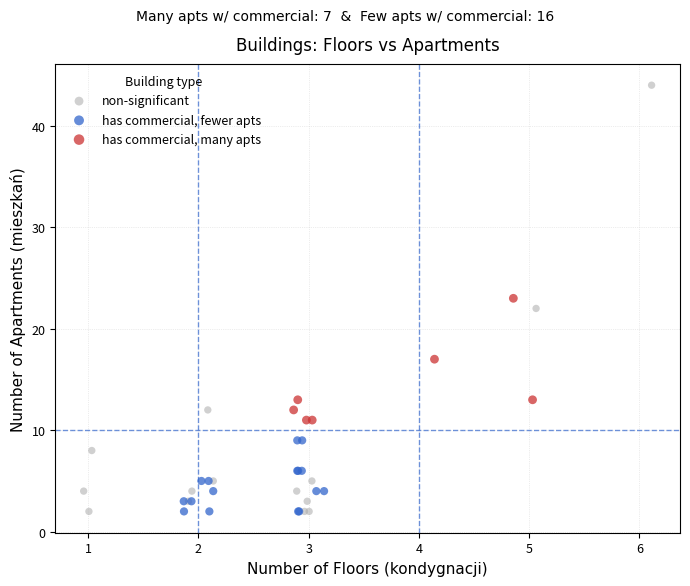

Which series has the widest spread of Y values?

non-significant